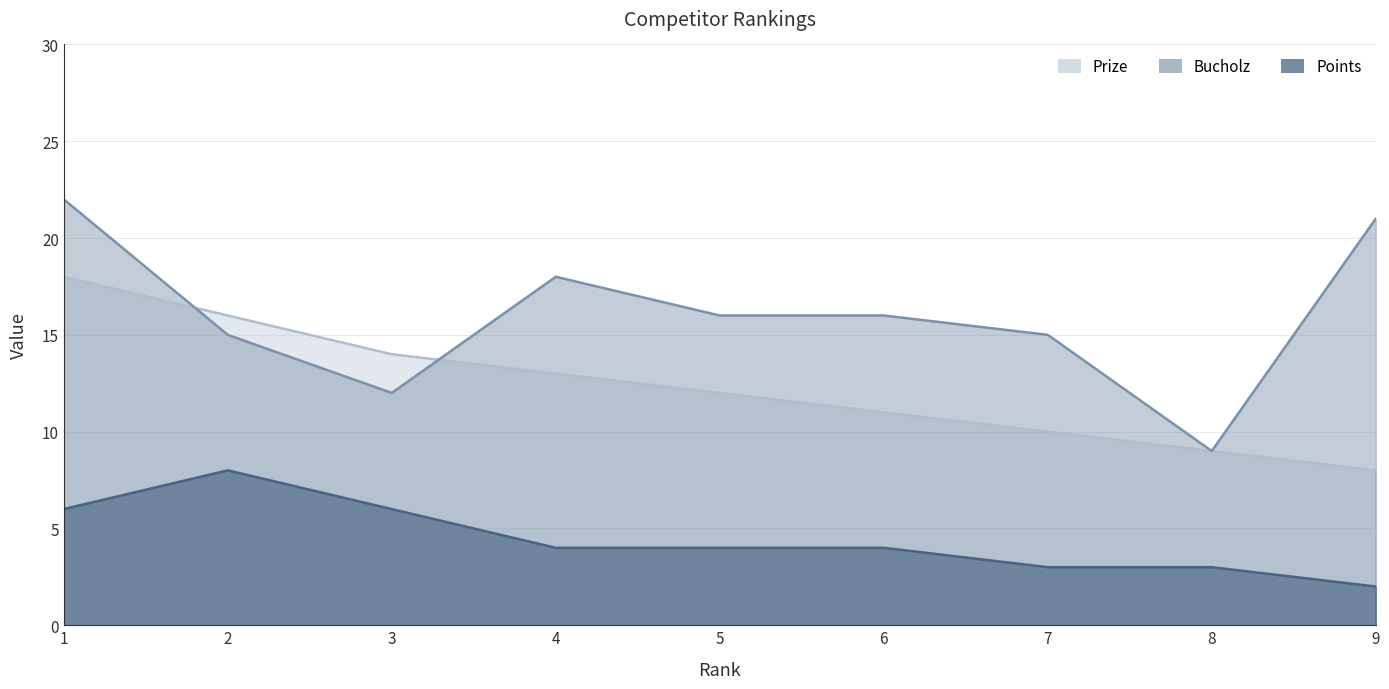

What is the average value of the Bucholz series?

16